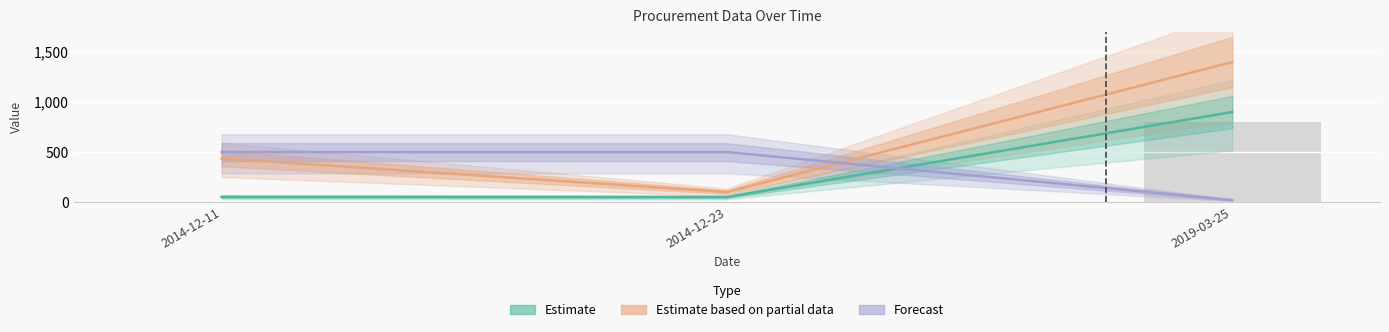

How many groups of bars are there?

3